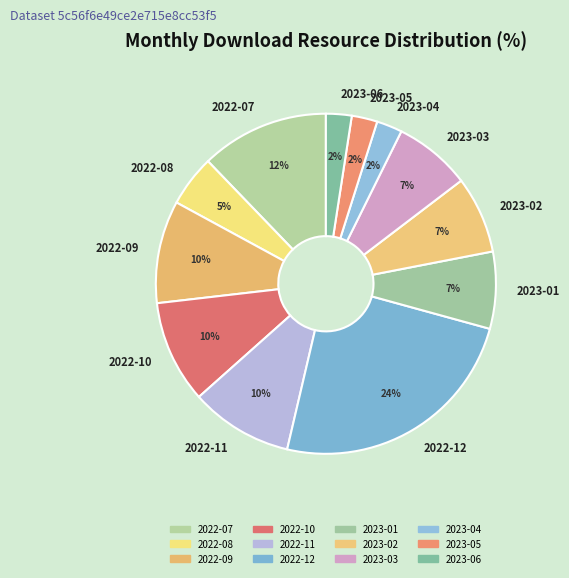

Which slice is the largest?

2022-12